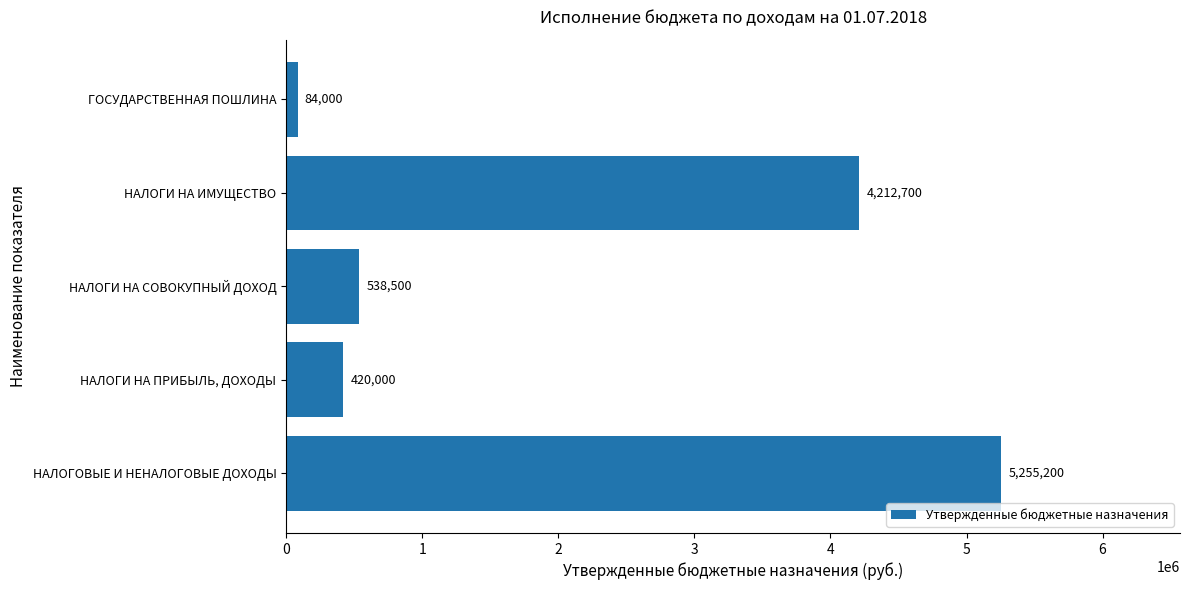

The chart shows a value of 8917434 at НАЛОГОВЫЕ И НЕНАЛОГОВЫЕ ДОХОДЫ. True or false?

False